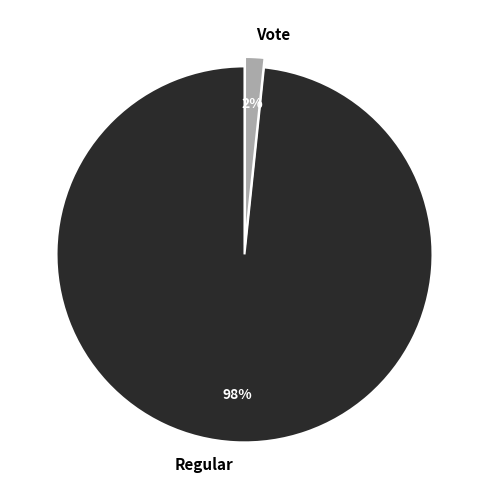

Count the number of slices in the pie.

2